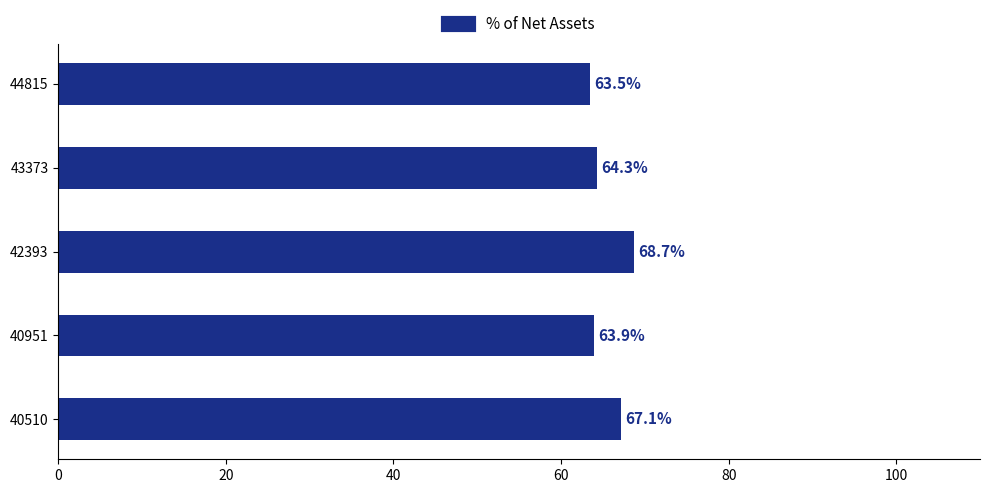

Rank the categories by value from lowest to highest.

44815, 40951, 43373, 40510, 42393